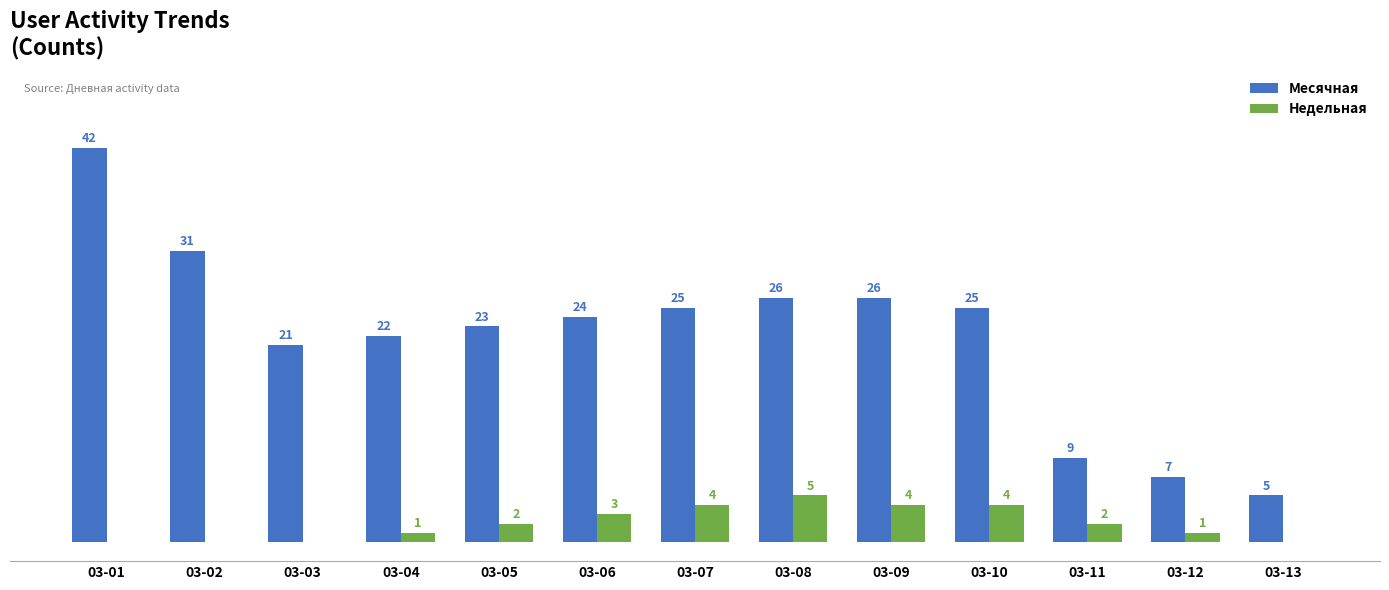

Between 03-09 and 03-11, which series saw the biggest shift?

Месячная